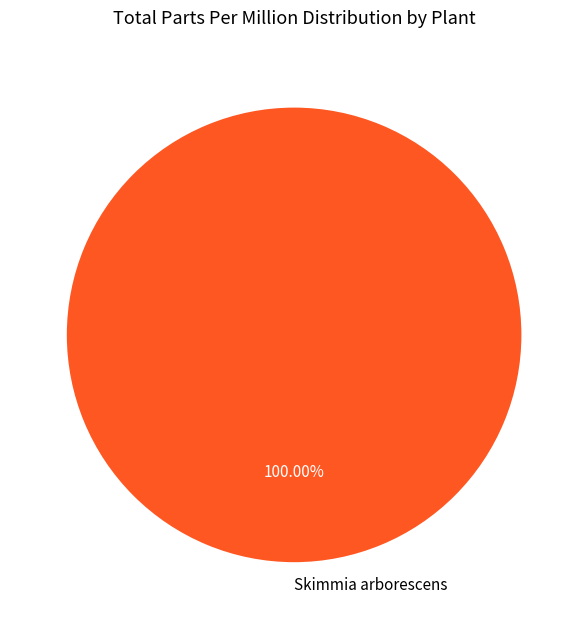

How many slices are in this pie chart?

1